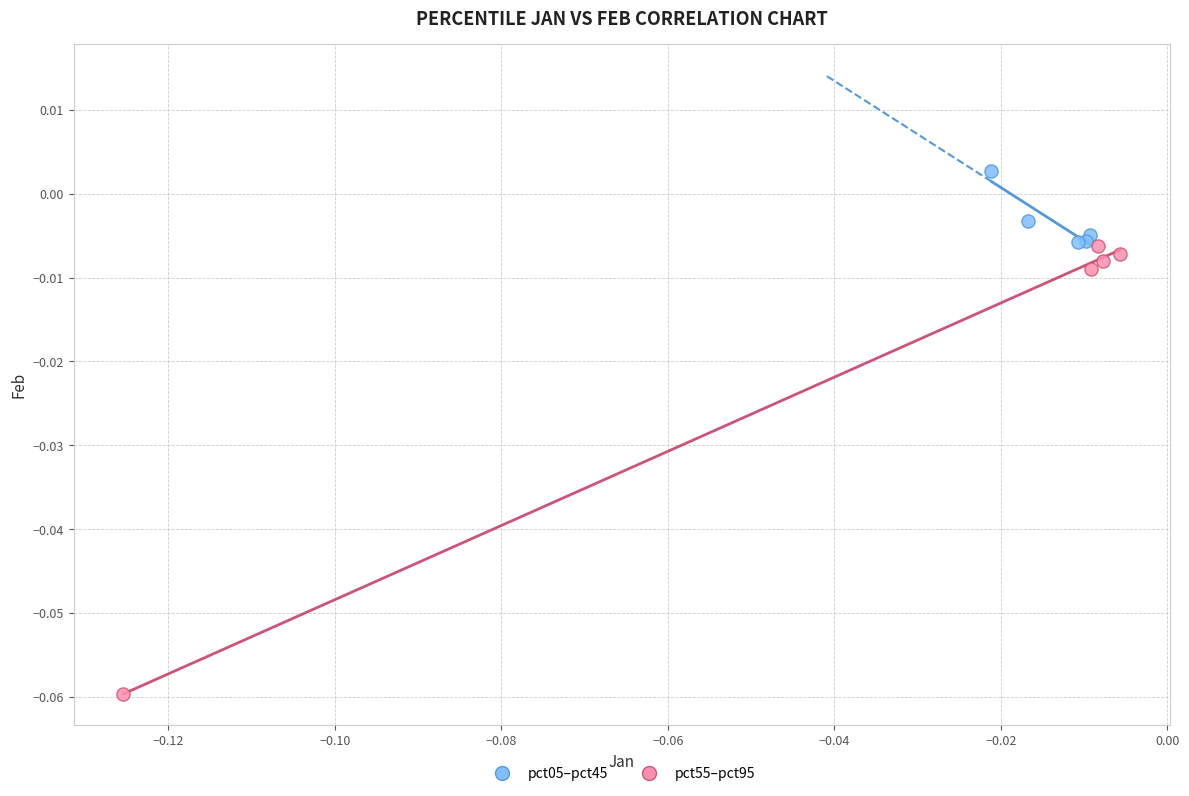

Which series contains the lowest Y value?

pct55–pct95